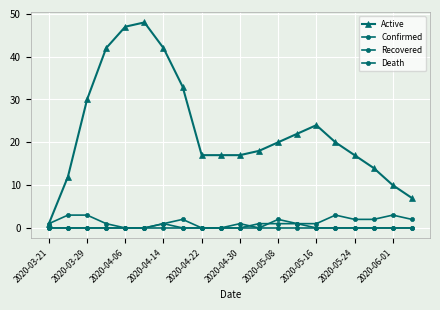

Reading right to left, transcribe all the data shown in this chart.

Active: 7	10	14	17	20	24	22	20	18	17	17	17	33	42	48	47	42	30	12	1
Confirmed: 0	0	0	0	0	0	1	2	0	1	0	0	0	1	0	0	1	3	3	1
Recovered: 2	3	2	2	3	1	1	1	1	0	0	0	2	1	0	0	0	0	0	0
Death: 0	0	0	0	0	0	0	0	0	0	0	0	0	0	0	0	0	0	0	0